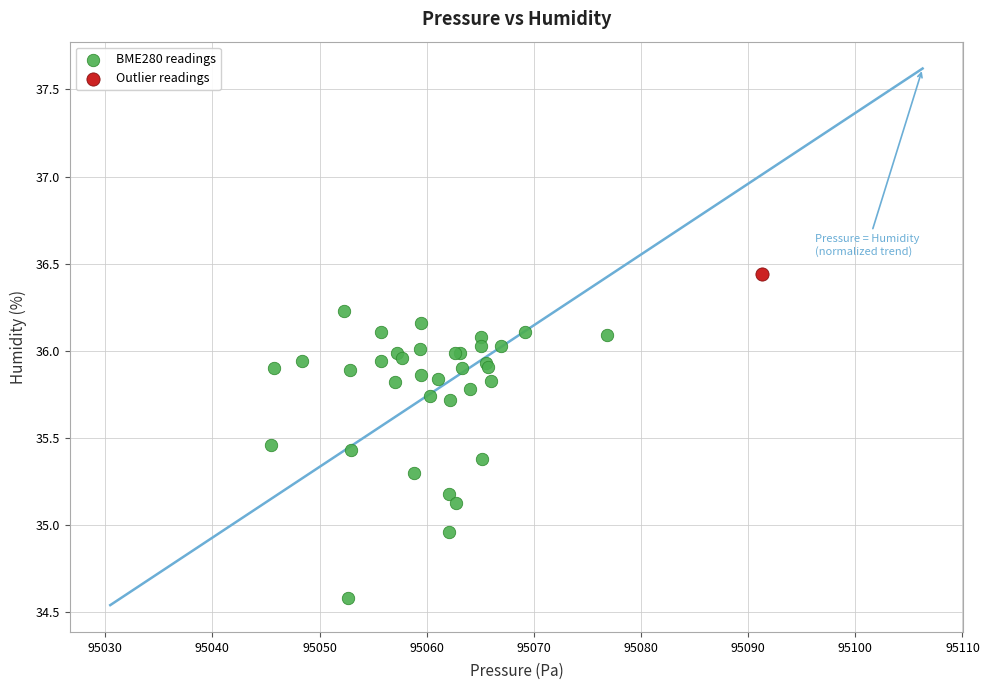

What are all the series names shown in the legend?

BME280 readings, Outlier readings